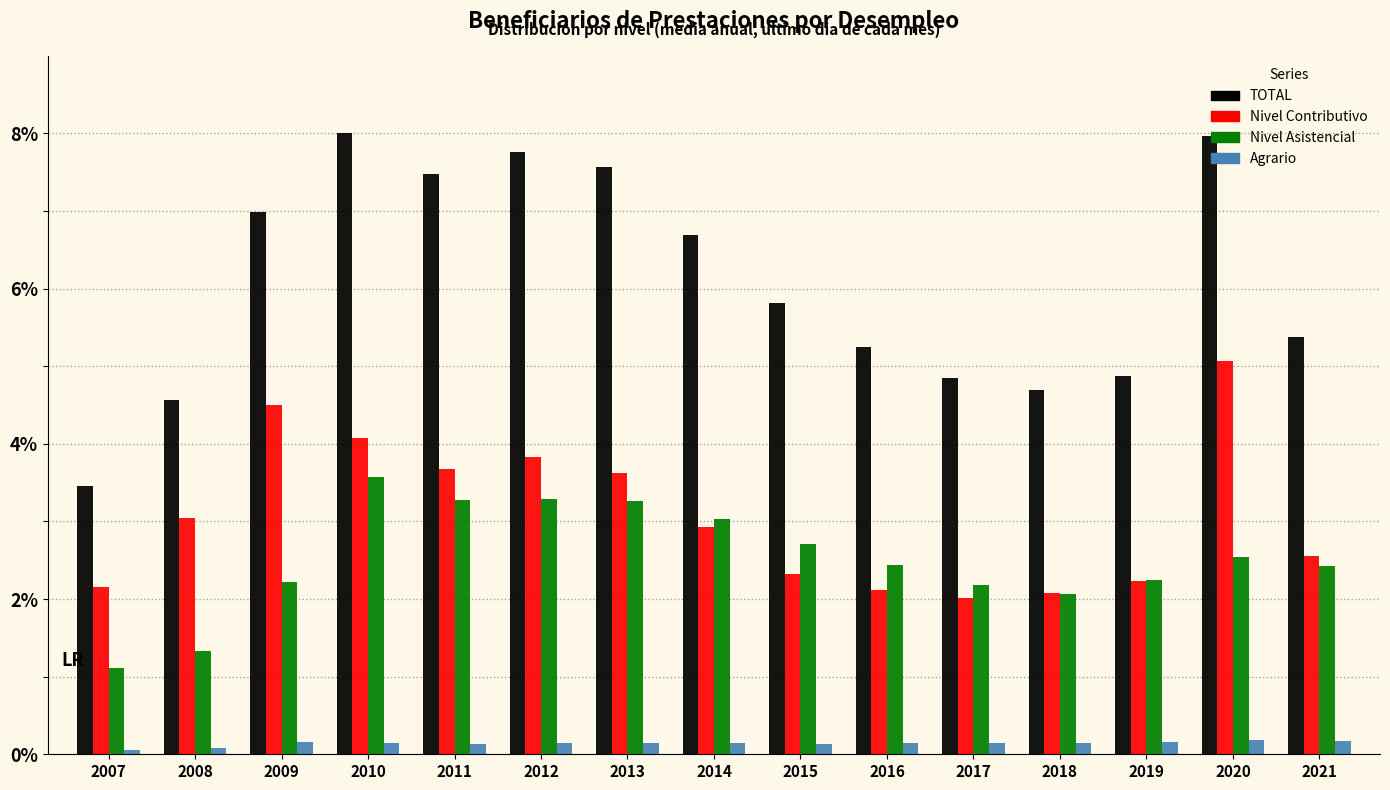

What is the difference between the maximum and minimum values in the Nivel Contributivo series?

3.1